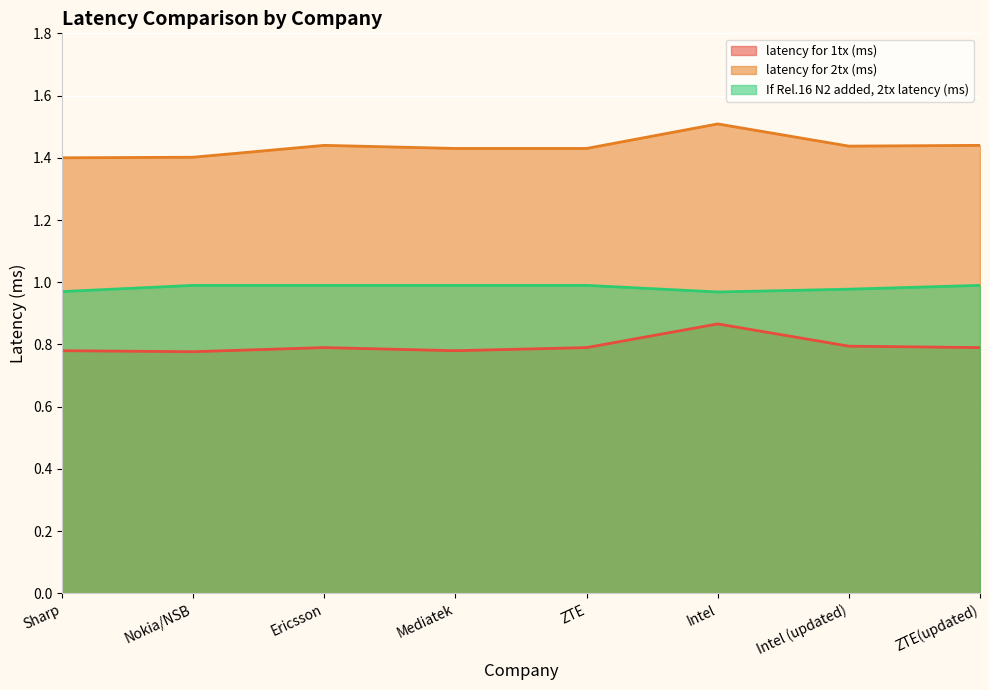

Between Intel (updated) and Mediatek, which is larger?

Intel (updated)